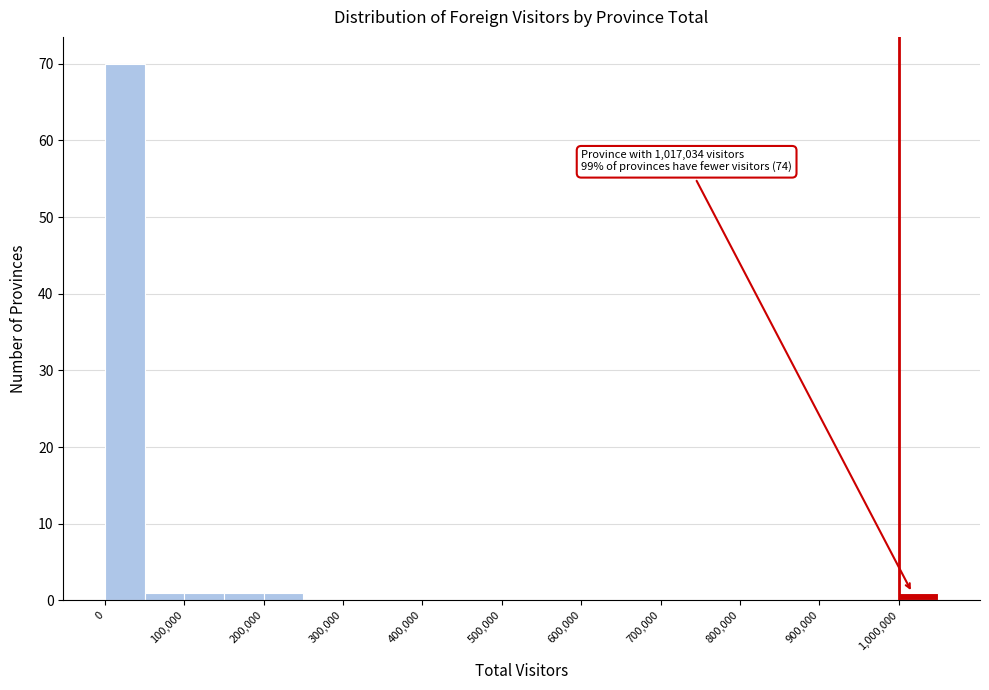

Over which range of the x-axis is the bar tallest?

0 to 50000